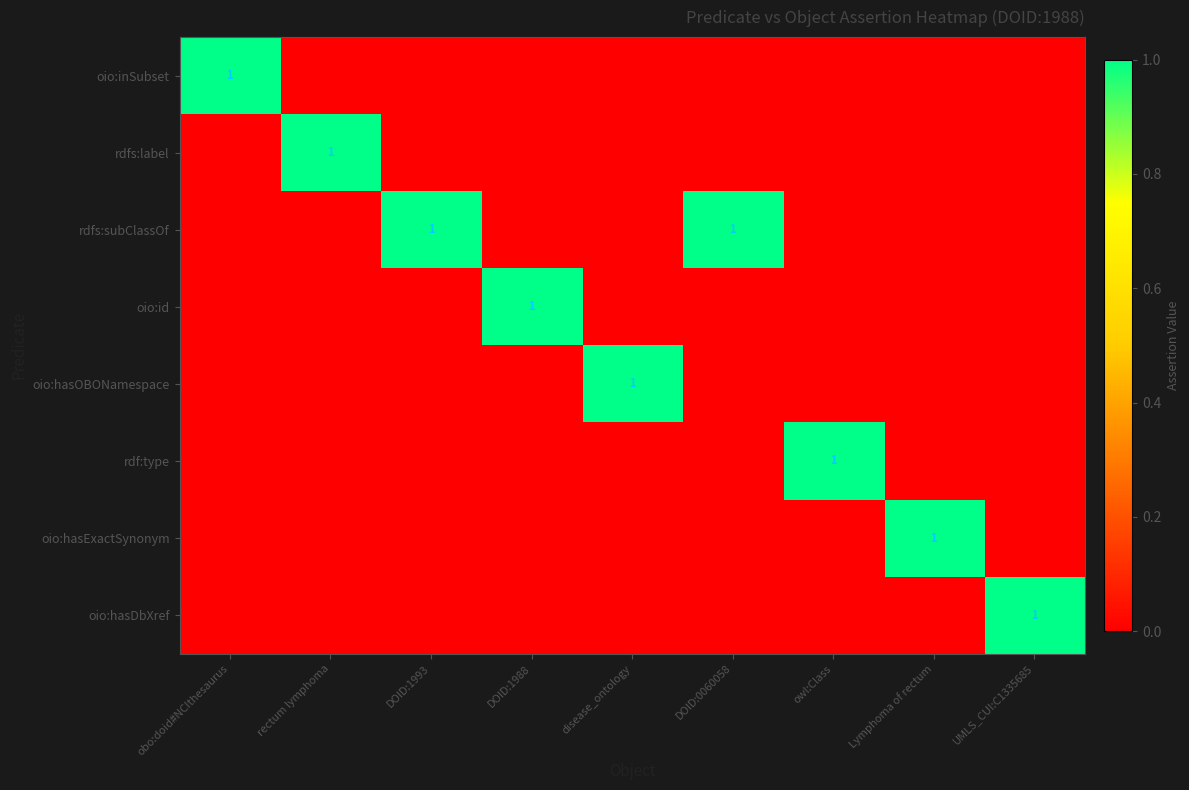

List the series in order of their peak value, lowest first.

oio:inSubset, rdfs:label, rdfs:subClassOf, oio:id, oio:hasOBONamespace, rdf:type, oio:hasExactSynonym, oio:hasDbXref